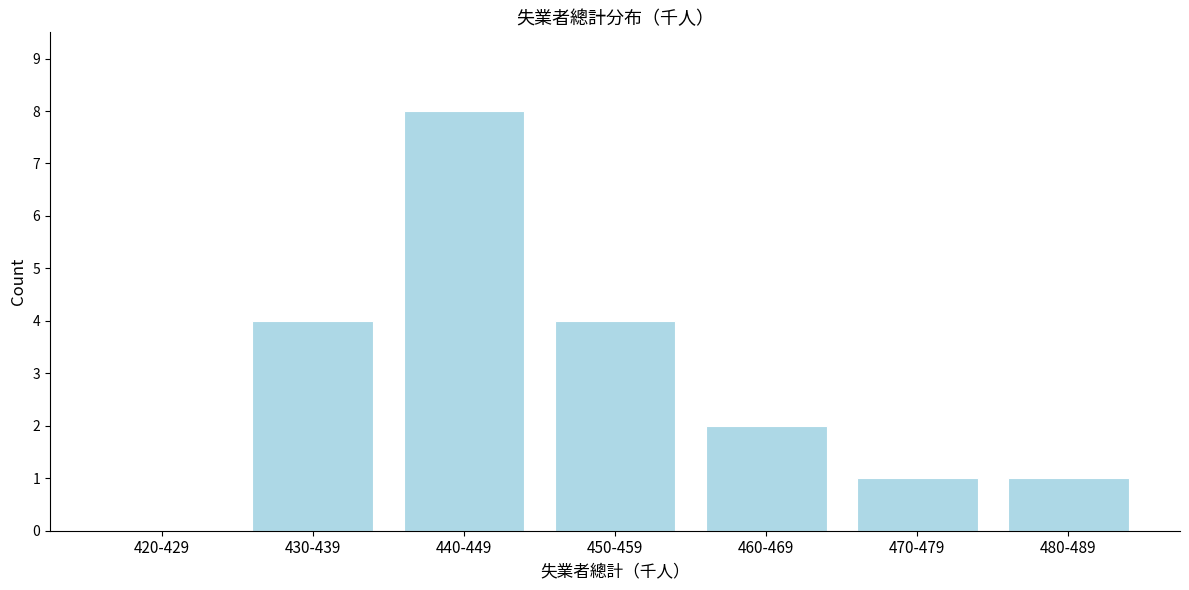

Reading left to right, what are all the values shown in this chart?

420-429=0	430-439=4	440-449=8	450-459=4	460-469=2	470-479=1	480-489=1